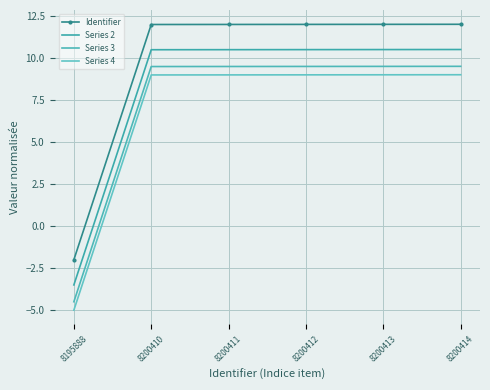

Reading left to right, extract all data points from this chart.

Identifier: -2.0	12.0	12.0	12.0	12.0	12.0
Series 2: -3.5	10.5	10.5	10.5	10.5	10.5
Series 3: -4.5	9.5	9.5	9.5	9.5	9.5
Series 4: -5.0	9.0	9.0	9.0	9.0	9.0